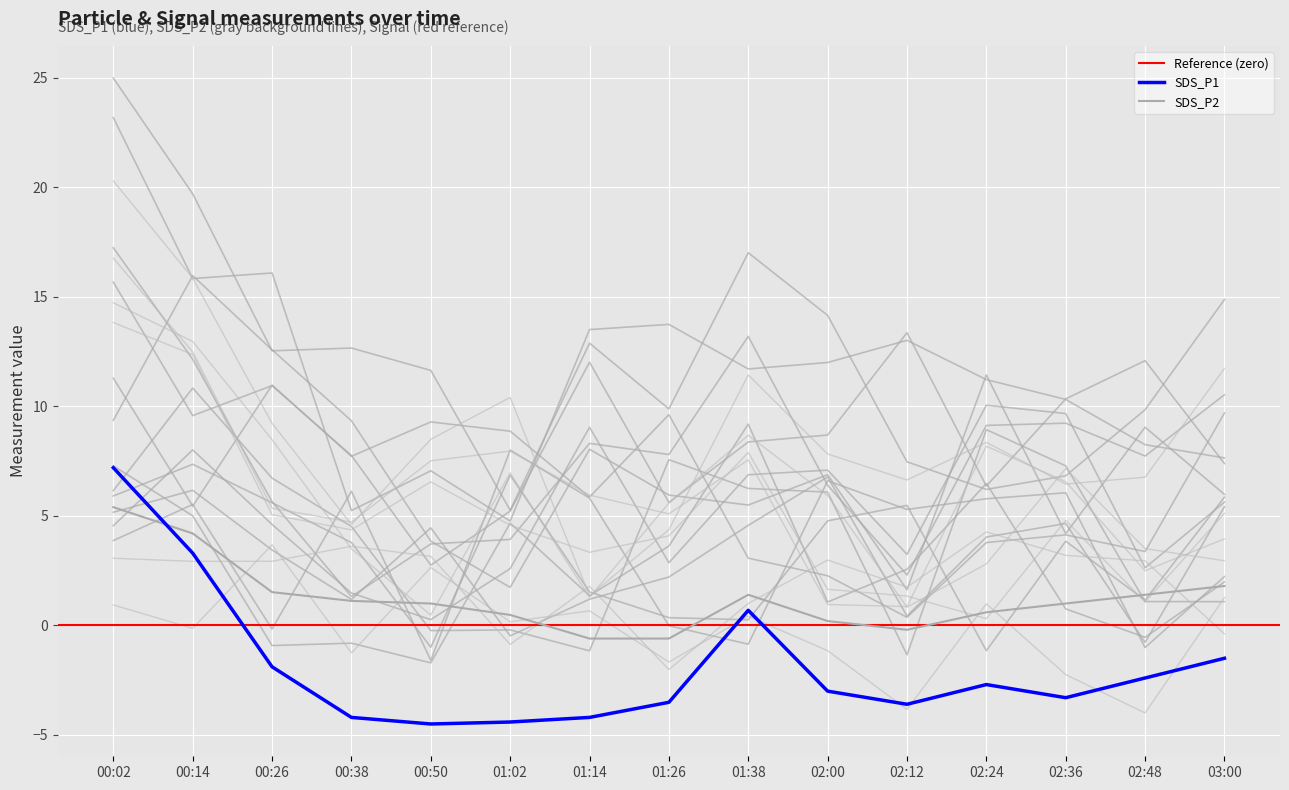

How many data points does each series have?

15